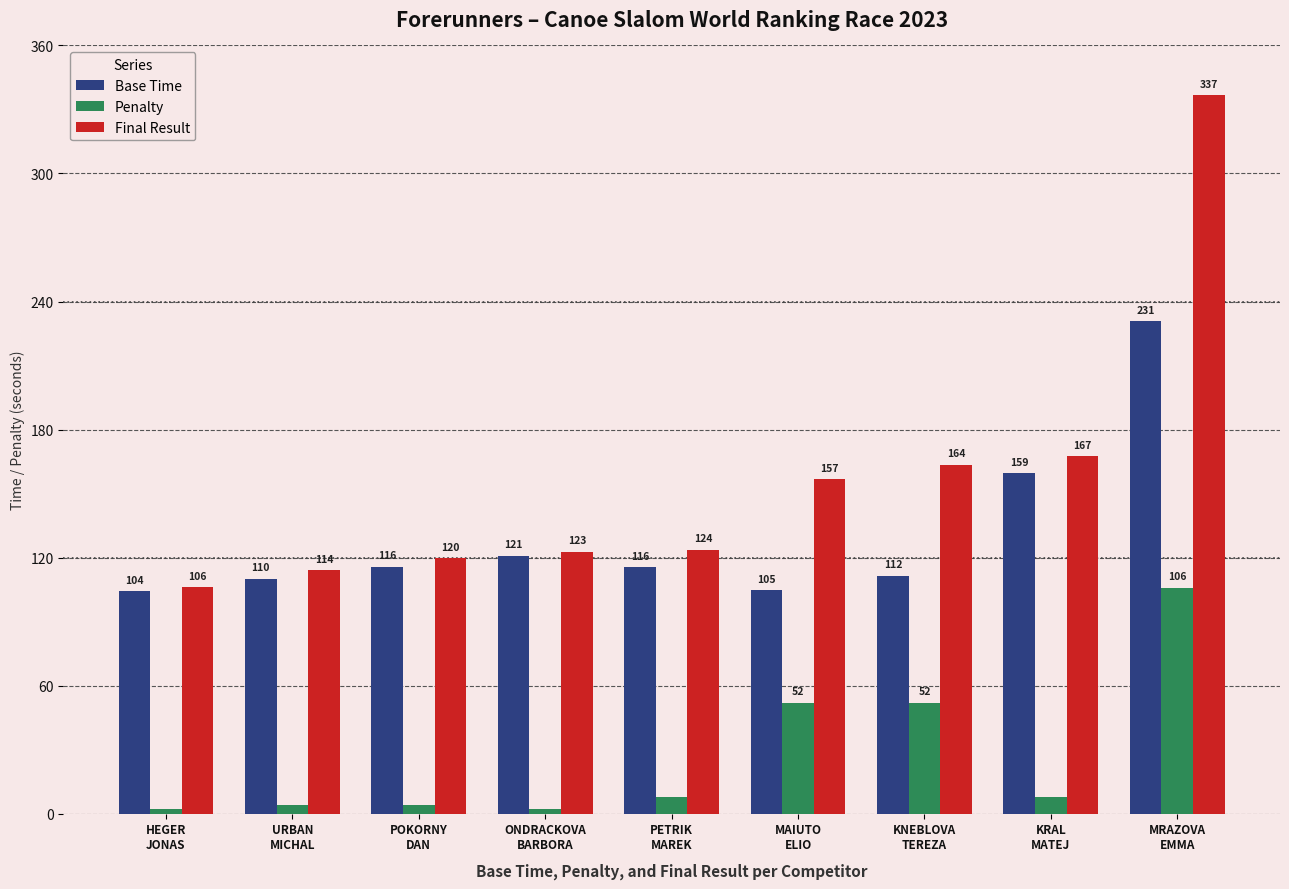

Which series has the largest total across all categories?

Final Result